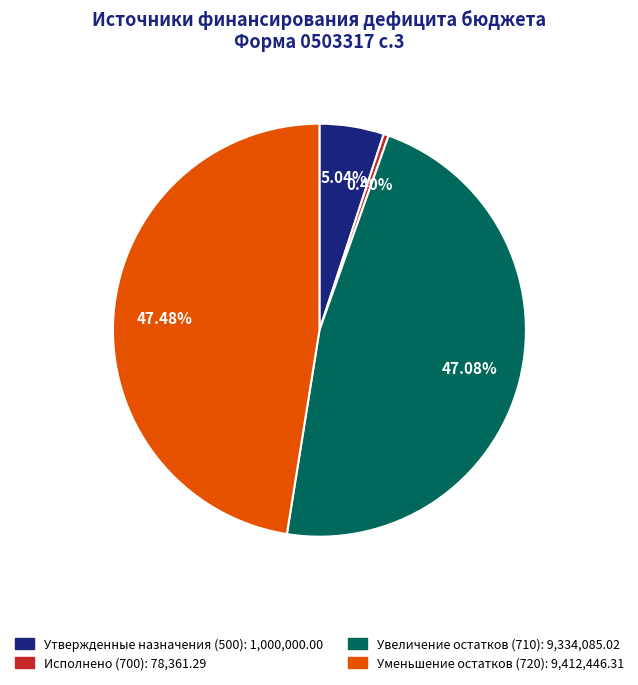

Does any single category account for the majority?

No